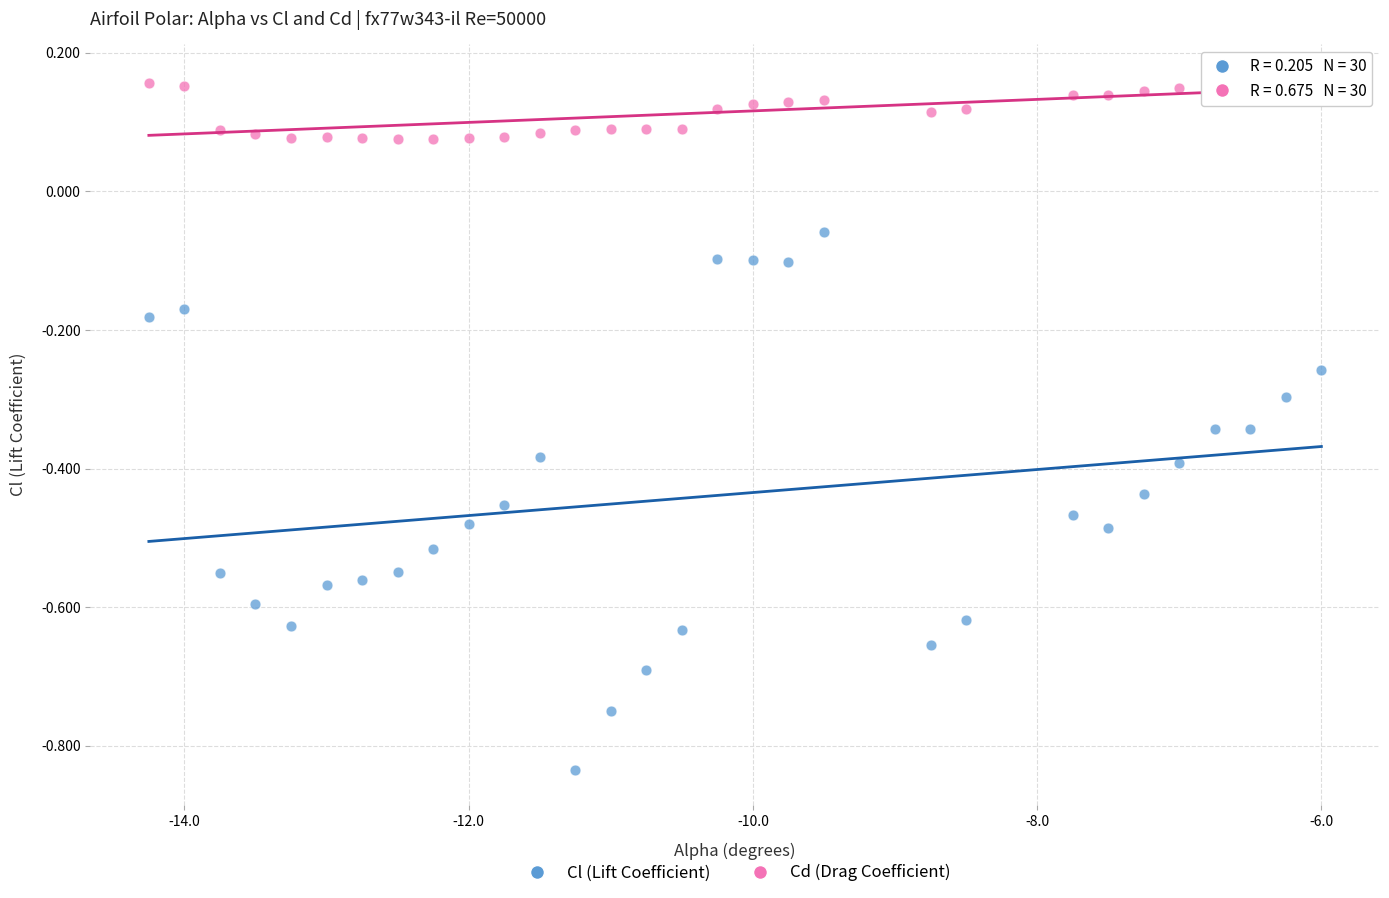

Across all data points, what is the range of X values (max minus min)?

8.2